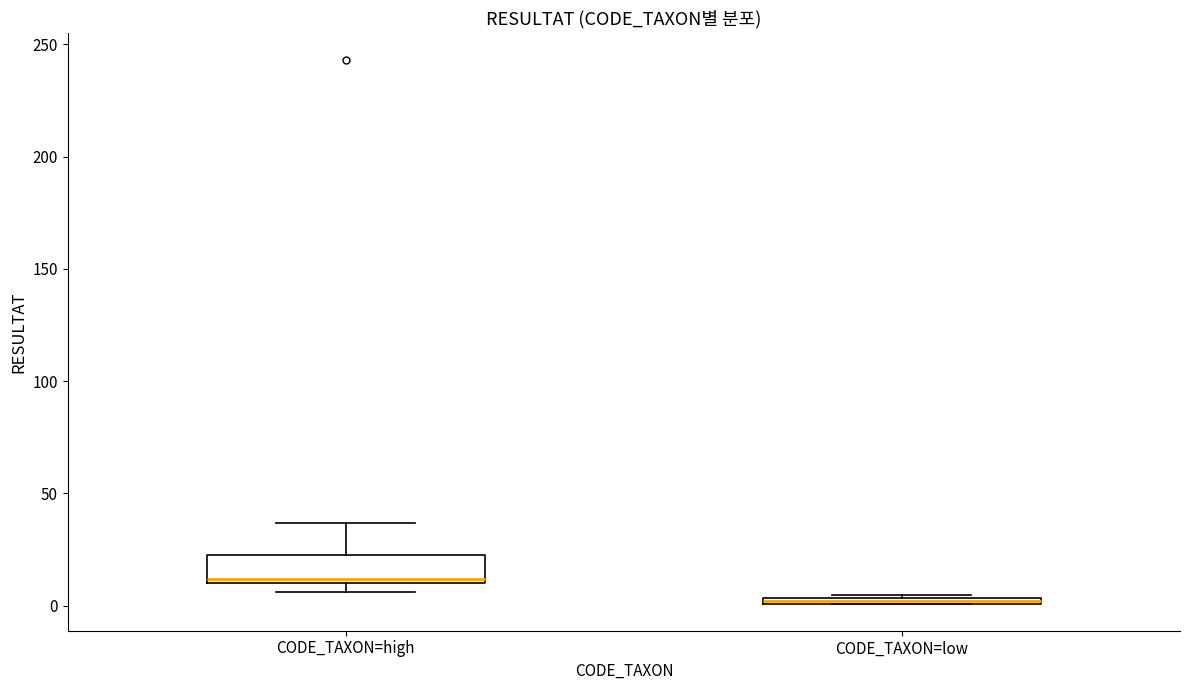

Where is the lower edge of the box for CODE_TAXON=low on the y-axis? The values are not printed on the chart, so give them approximately, as read against the axis.

0